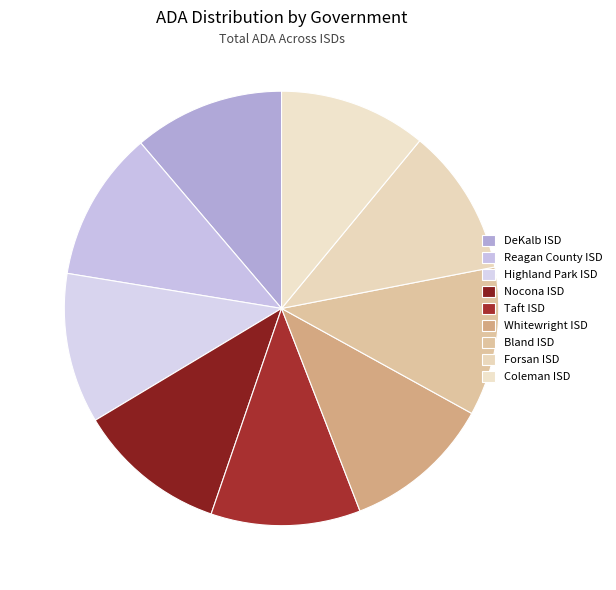

What is the smallest slice in the pie chart?

Coleman ISD